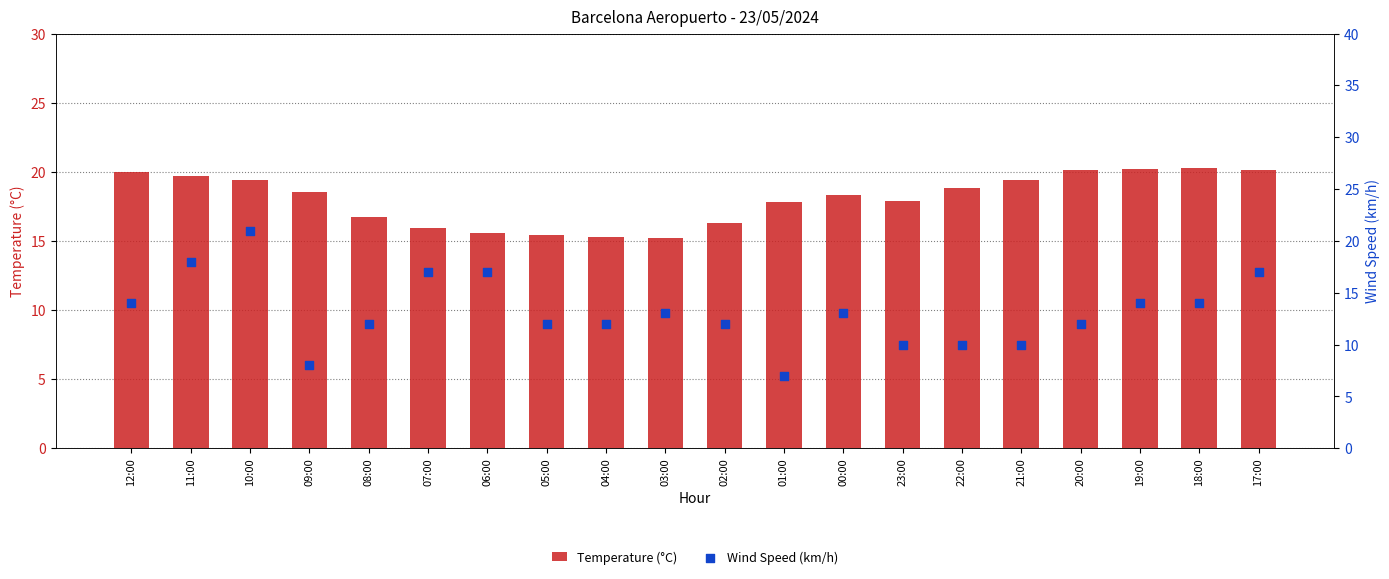

What are all the series names shown in the legend?

Temperature (°C), Wind Speed (km/h)